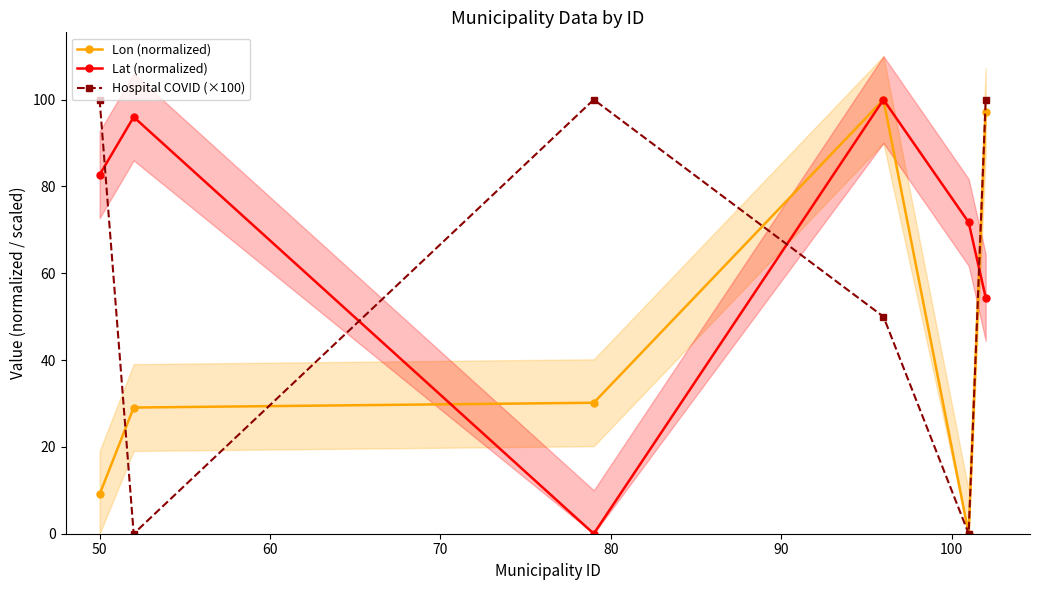

Is this an area chart (filled region under the line)?

No